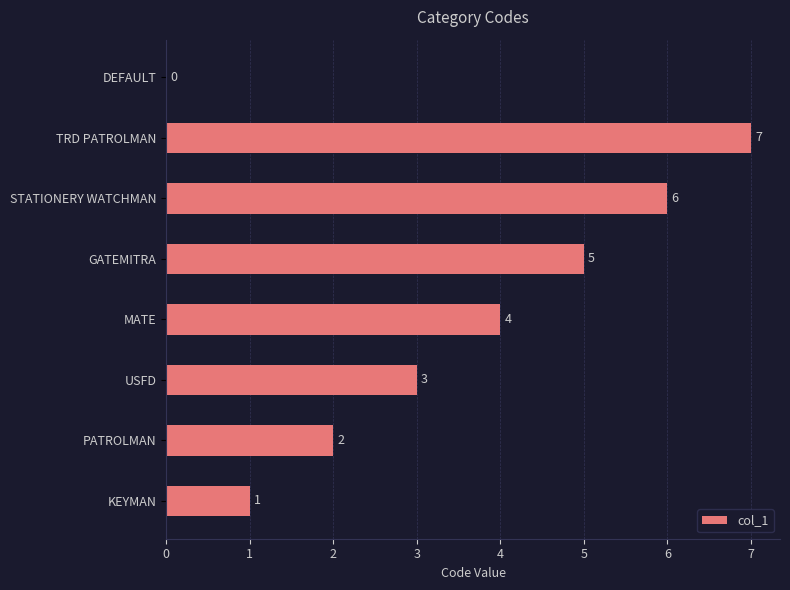

Reading bottom to top, extract all data points from this chart.

KEYMAN=1	PATROLMAN=2	USFD=3	MATE=4	GATEMITRA=5	STATIONERY WATCHMAN=6	TRD PATROLMAN=7	DEFAULT=0